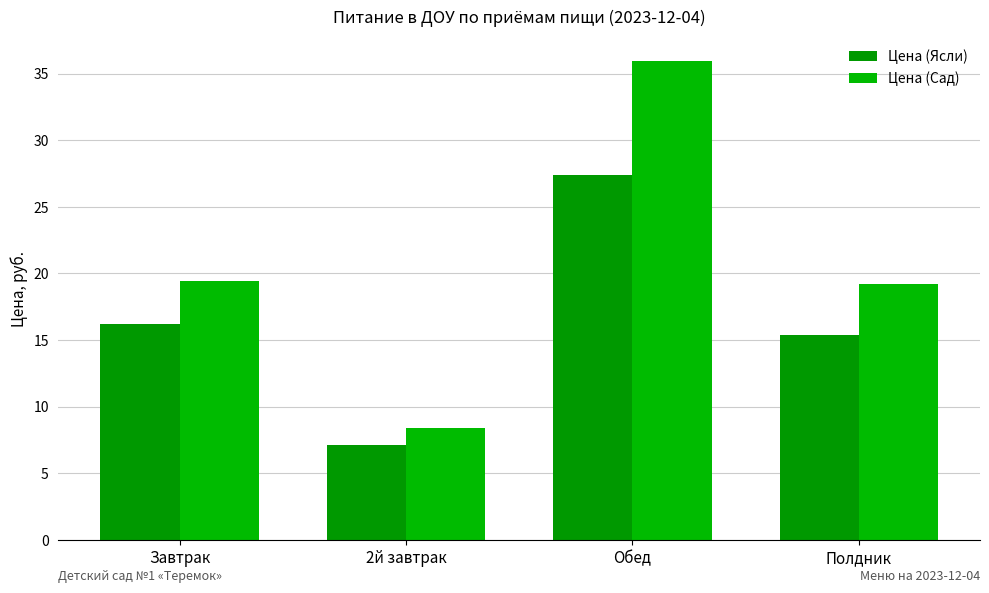

What is the total value across all series at Полдник?

34.6